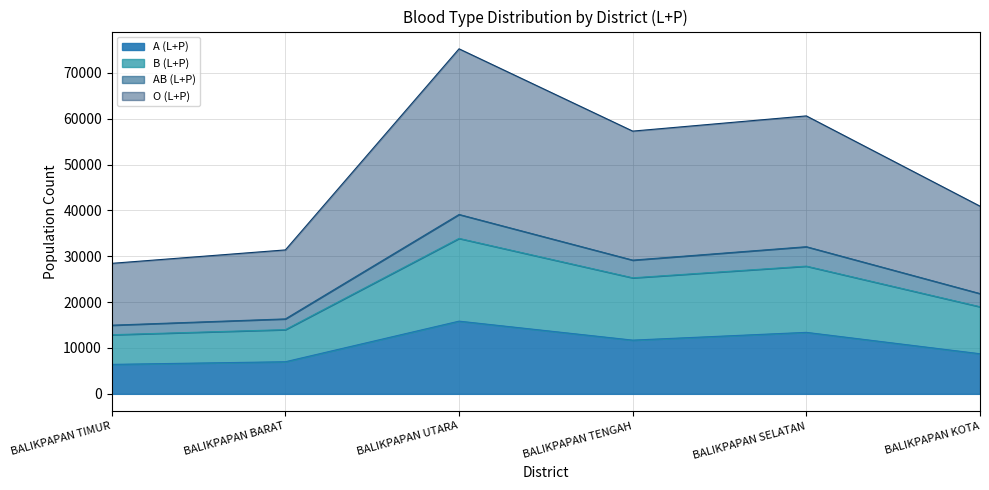

At which category is the sum across all series the highest?

BALIKPAPAN UTARA